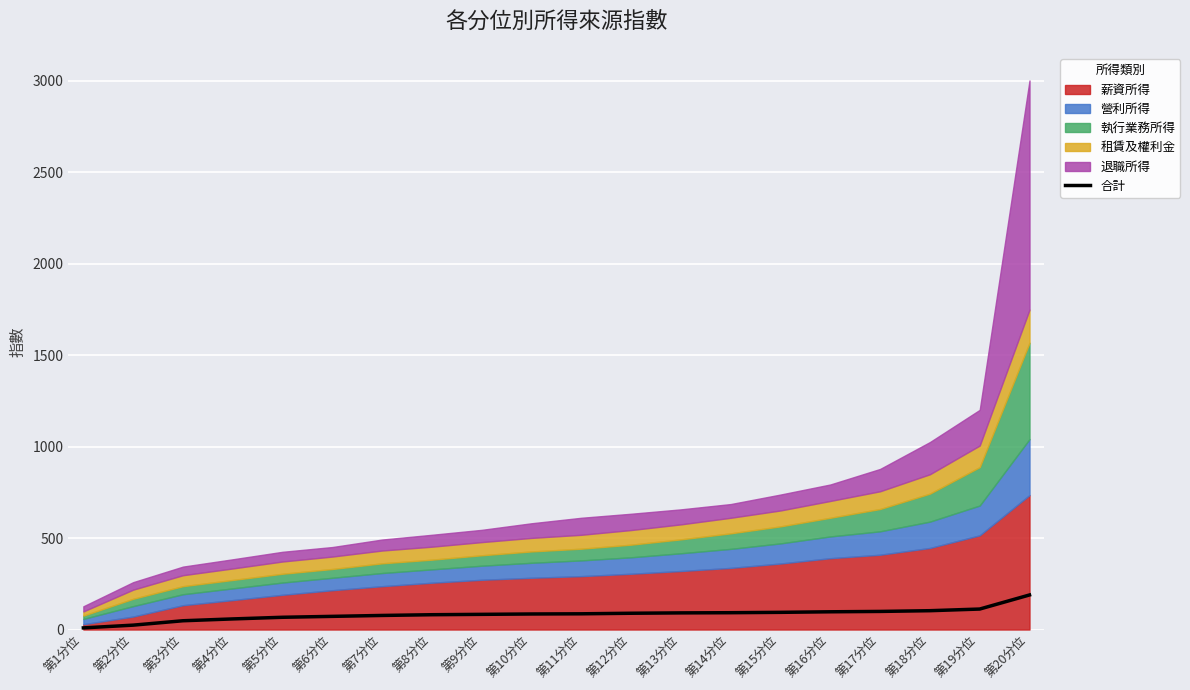

What position from the right is 第2分位?

19